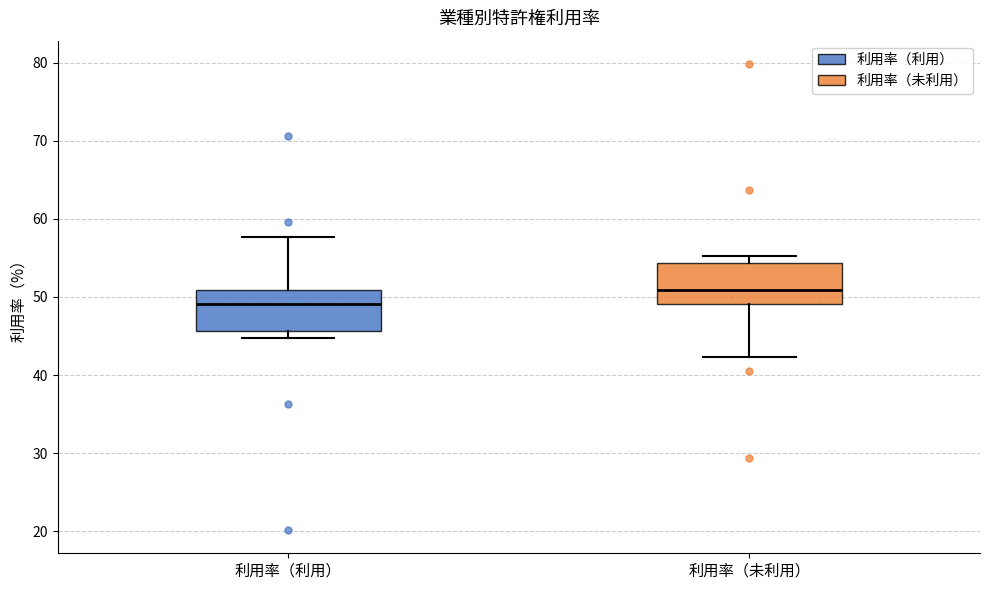

Where does the upper whisker of the box for 利用率（利用） end on the y-axis? The values are not printed on the chart, so give them approximately, as read against the axis.

58